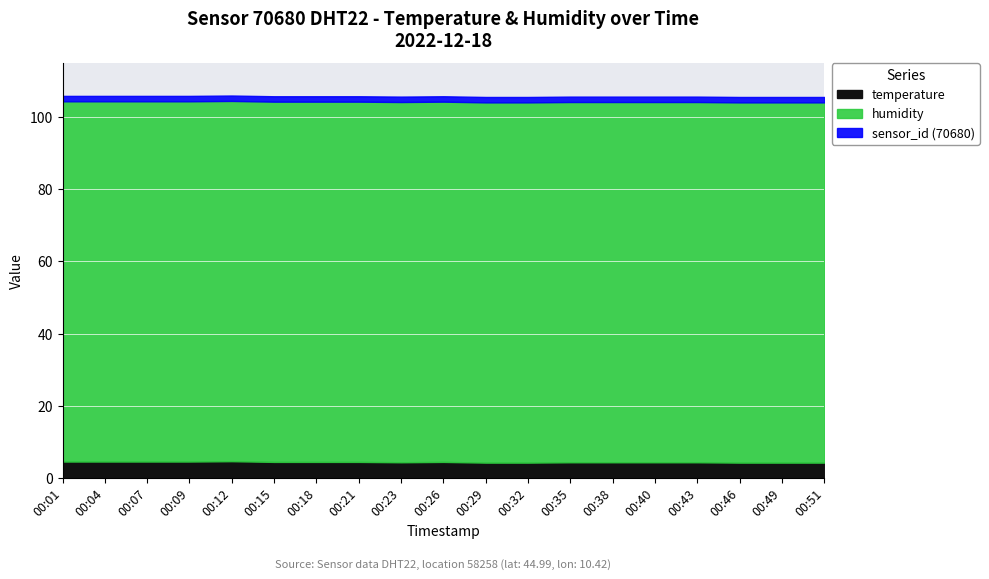

True or false: humidity and temperature intersect in this chart.

False